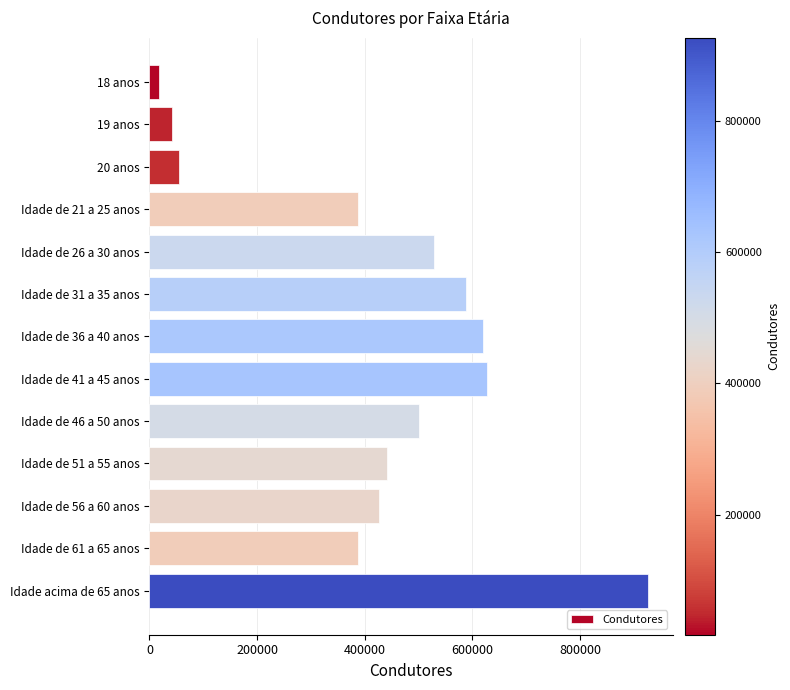

Between Idade acima de 65 anos and Idade de 46 a 50 anos, which is larger?

Idade acima de 65 anos